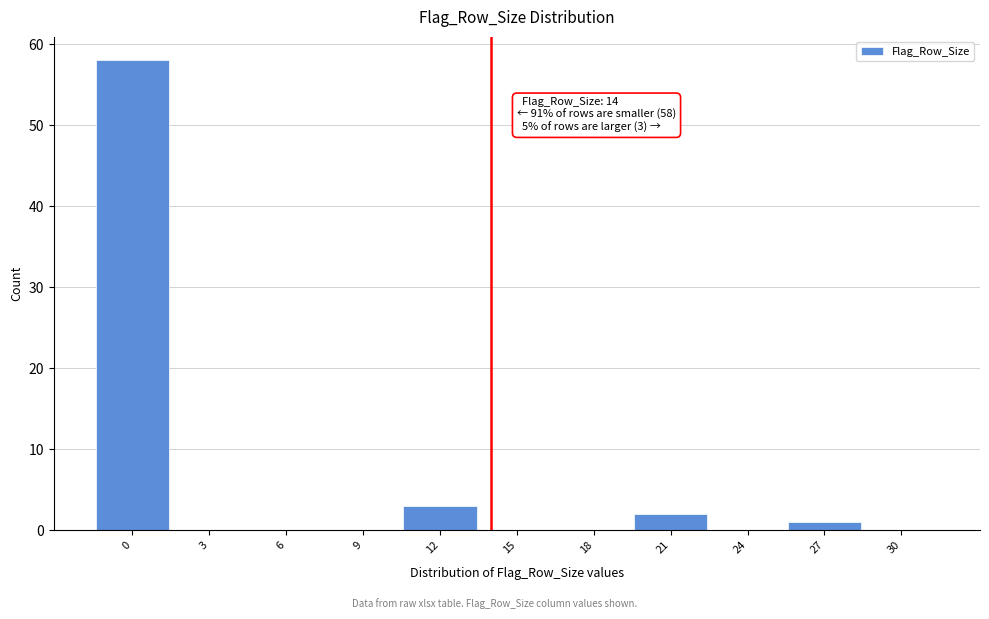

Reading left to right, what are all the values shown in this chart?

0=58	3=0	6=0	9=0	12=3	15=0	18=0	21=2	24=0	27=1	30=0